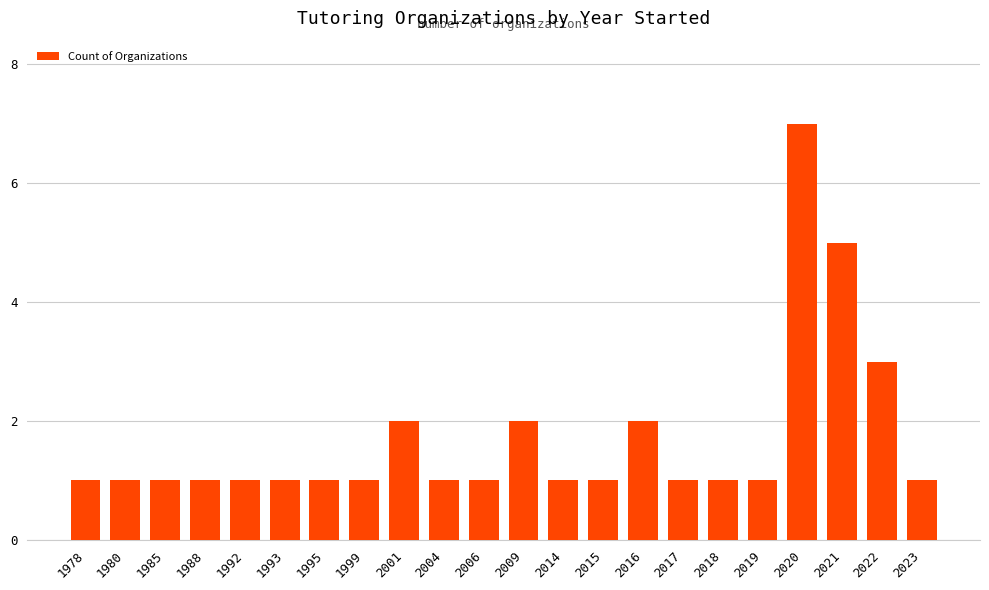

Count the values in the range 1 to 2.

19